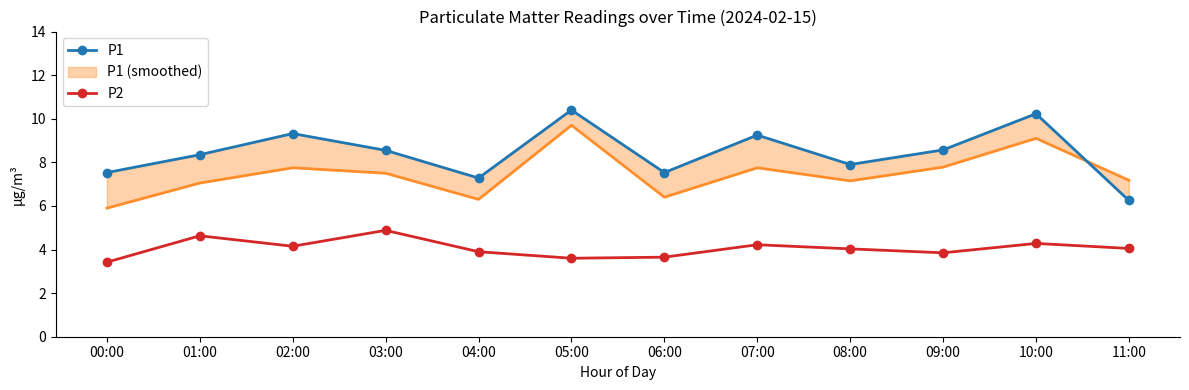

Is it true that P2 equals 6.0 at 07:00?

False